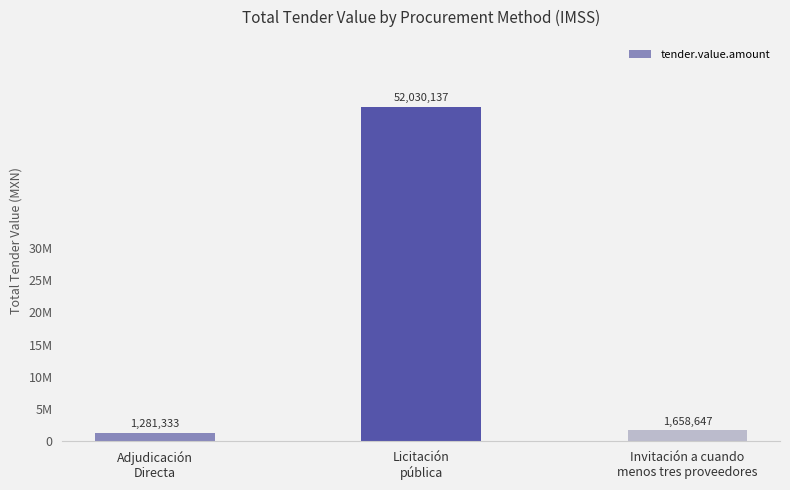

Which label corresponds to the largest value in the chart?

Licitación
pública